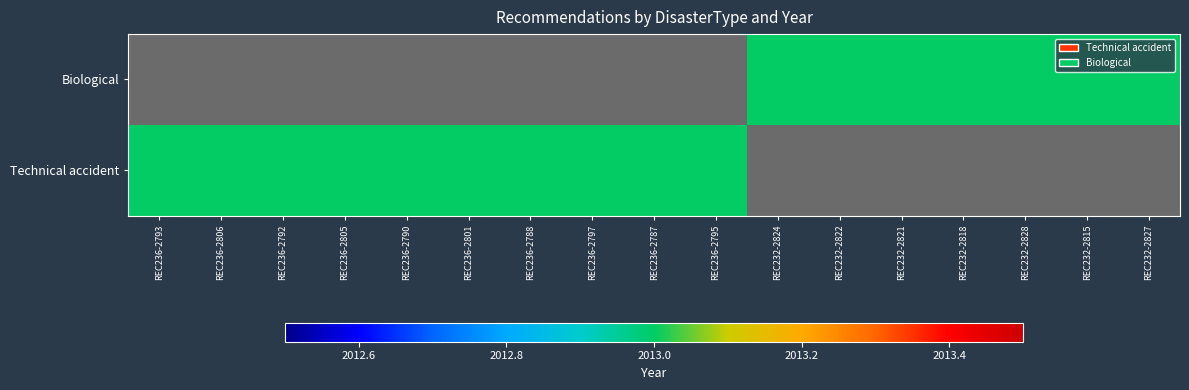

Where is Technical accident nearest to the value 2013?

REC236-2793